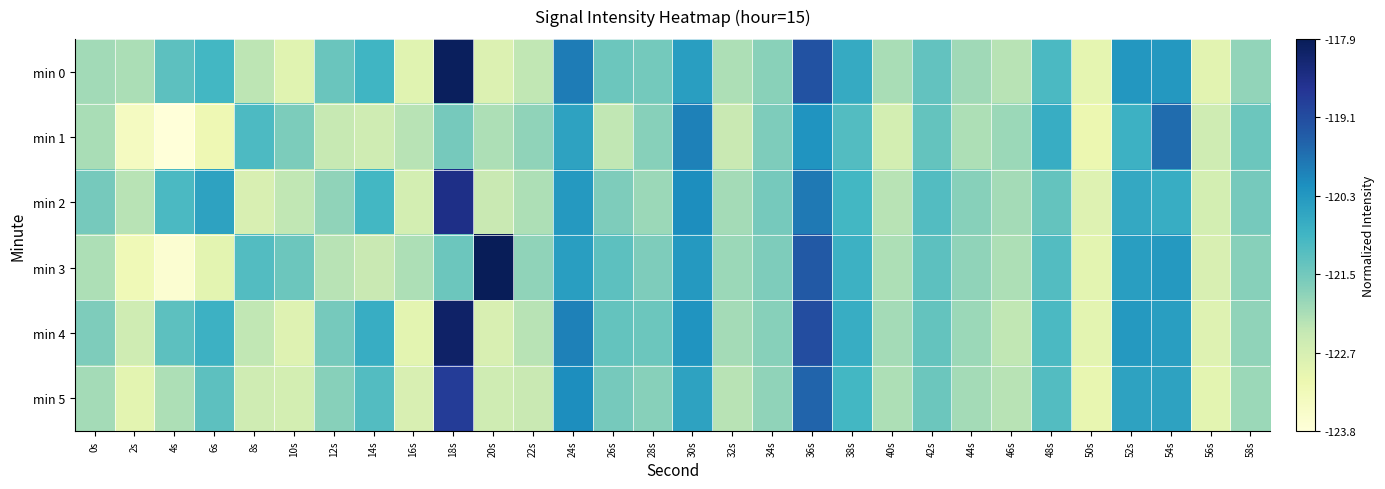

Reading right to left, transcribe all the data shown in this chart.

min 0: 58s=0.3	56s=0.2	54s=0.6	52s=0.6	50s=0.2	48s=0.5	46s=0.3	44s=0.3	42s=0.4	40s=0.3	38s=0.5	36s=0.8	34s=0.4	32s=0.3	30s=0.6	28s=0.4	26s=0.4	24s=0.7	22s=0.3	20s=0.2	18s=1.0	16s=0.2	14s=0.5	12s=0.4	10s=0.2	8s=0.3	6s=0.5	4s=0.4	2s=0.3	0s=0.3
min 1: 58s=0.4	56s=0.2	54s=0.7	52s=0.5	50s=0.1	48s=0.5	46s=0.3	44s=0.3	42s=0.4	40s=0.2	38s=0.5	36s=0.6	34s=0.4	32s=0.2	30s=0.7	28s=0.4	26s=0.3	24s=0.6	22s=0.3	20s=0.3	18s=0.4	16s=0.3	14s=0.2	12s=0.2	10s=0.4	8s=0.5	6s=0.1	4s=0.0	2s=0.1	0s=0.3
min 2: 58s=0.4	56s=0.2	54s=0.5	52s=0.5	50s=0.2	48s=0.4	46s=0.3	44s=0.4	42s=0.5	40s=0.3	38s=0.5	36s=0.7	34s=0.4	32s=0.3	30s=0.6	28s=0.3	26s=0.4	24s=0.6	22s=0.3	20s=0.2	18s=0.9	16s=0.2	14s=0.5	12s=0.3	10s=0.3	8s=0.2	6s=0.6	4s=0.5	2s=0.3	0s=0.4
min 3: 58s=0.4	56s=0.2	54s=0.6	52s=0.6	50s=0.2	48s=0.5	46s=0.3	44s=0.3	42s=0.4	40s=0.3	38s=0.5	36s=0.8	34s=0.4	32s=0.3	30s=0.6	28s=0.4	26s=0.4	24s=0.6	22s=0.3	20s=1.0	18s=0.4	16s=0.3	14s=0.2	12s=0.3	10s=0.4	8s=0.5	6s=0.2	4s=0.0	2s=0.1	0s=0.3
min 4: 58s=0.3	56s=0.2	54s=0.6	52s=0.6	50s=0.2	48s=0.5	46s=0.3	44s=0.3	42s=0.4	40s=0.3	38s=0.5	36s=0.8	34s=0.4	32s=0.3	30s=0.6	28s=0.4	26s=0.4	24s=0.7	22s=0.3	20s=0.2	18s=1.0	16s=0.2	14s=0.5	12s=0.4	10s=0.2	8s=0.3	6s=0.5	4s=0.4	2s=0.2	0s=0.4
min 5: 58s=0.3	56s=0.2	54s=0.6	52s=0.6	50s=0.1	48s=0.5	46s=0.3	44s=0.3	42s=0.4	40s=0.3	38s=0.5	36s=0.7	34s=0.3	32s=0.3	30s=0.6	28s=0.4	26s=0.4	24s=0.6	22s=0.2	20s=0.2	18s=0.8	16s=0.2	14s=0.5	12s=0.4	10s=0.2	8s=0.2	6s=0.4	4s=0.3	2s=0.2	0s=0.3